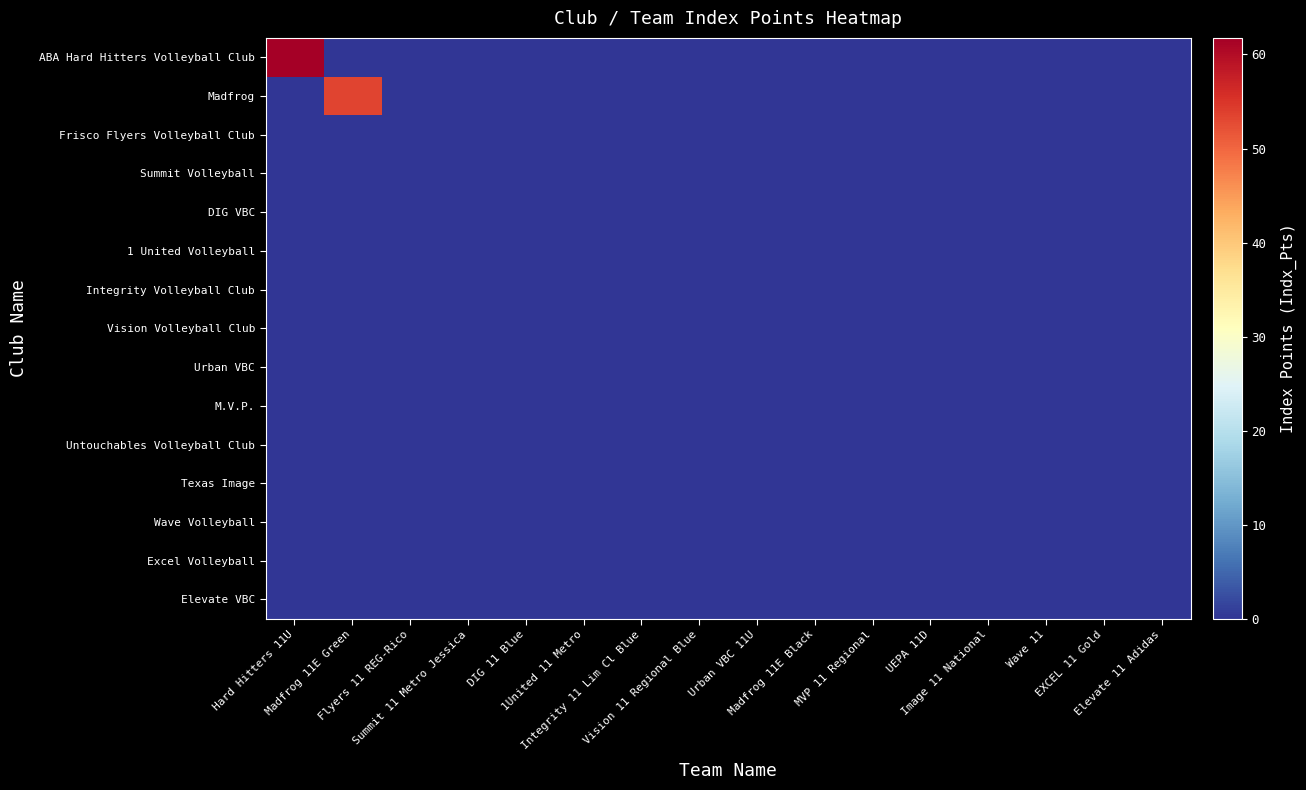

At which category does the chart reach its minimum across all series?

Madfrog 11E Green